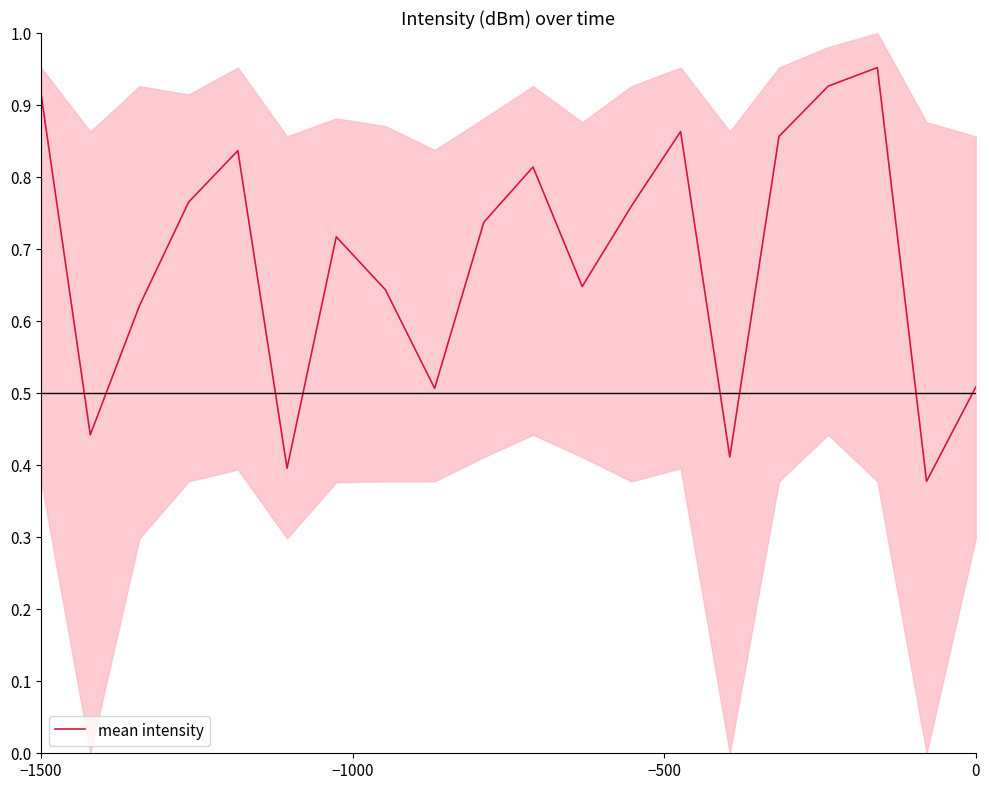

What is the difference between the maximum and minimum values?

0.6